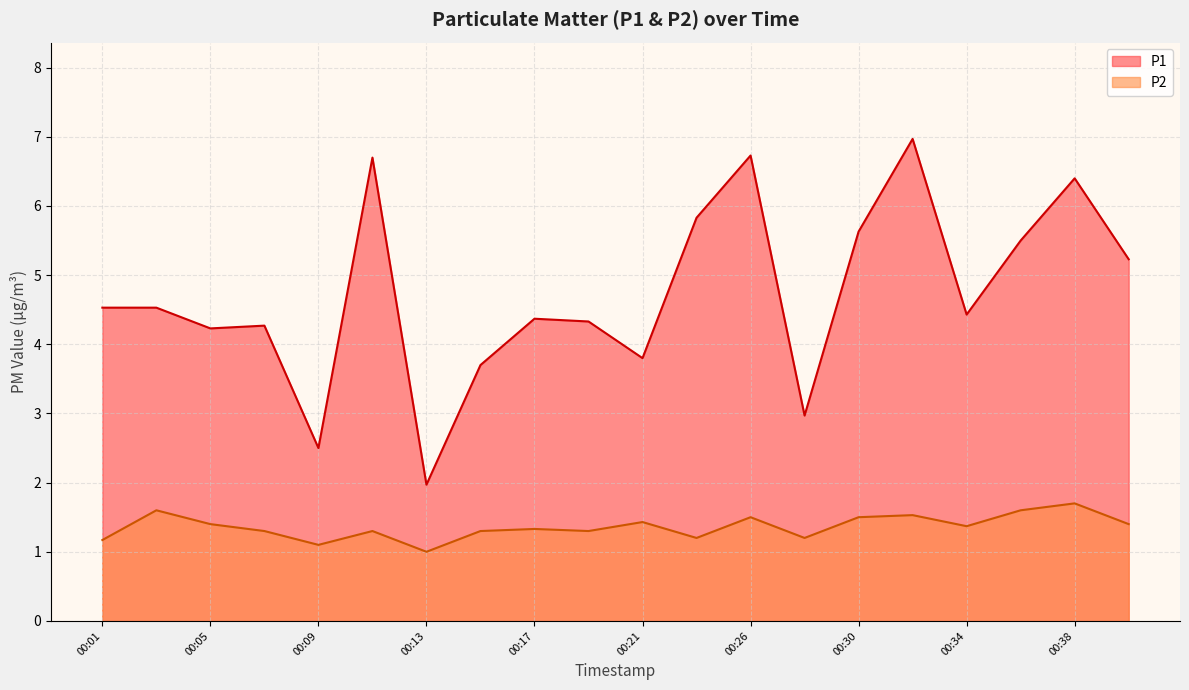

Rank the categories by P1 value from highest to lowest.

00:32, 00:26, 00:11, 00:38, 00:23, 00:30, 00:36, 00:40, 00:01, 00:03, 00:34, 00:17, 00:19, 00:07, 00:05, 00:21, 00:15, 00:28, 00:09, 00:13